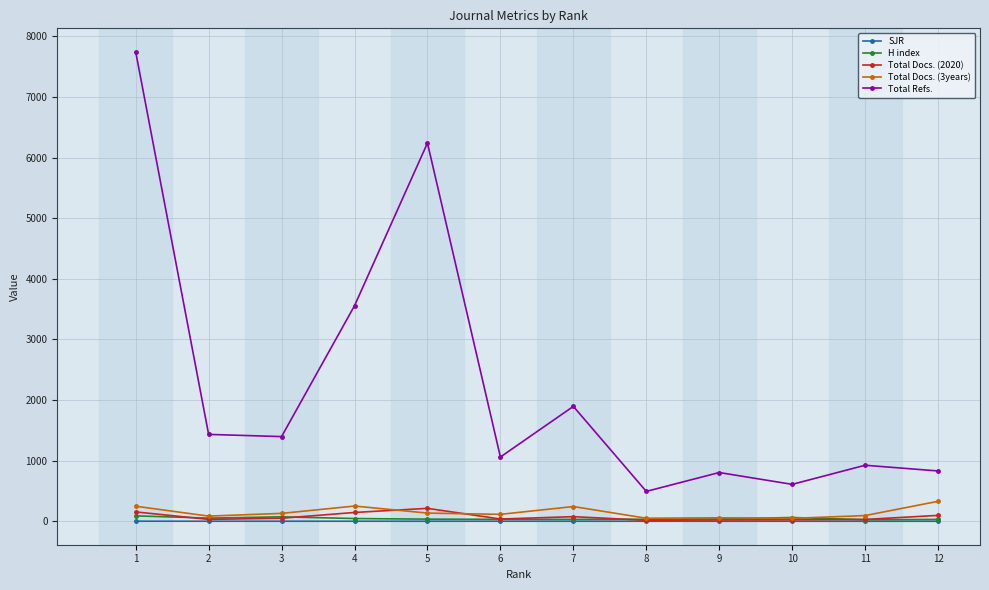

The value of Total Refs. at 11 is 924.0. True or false?

True